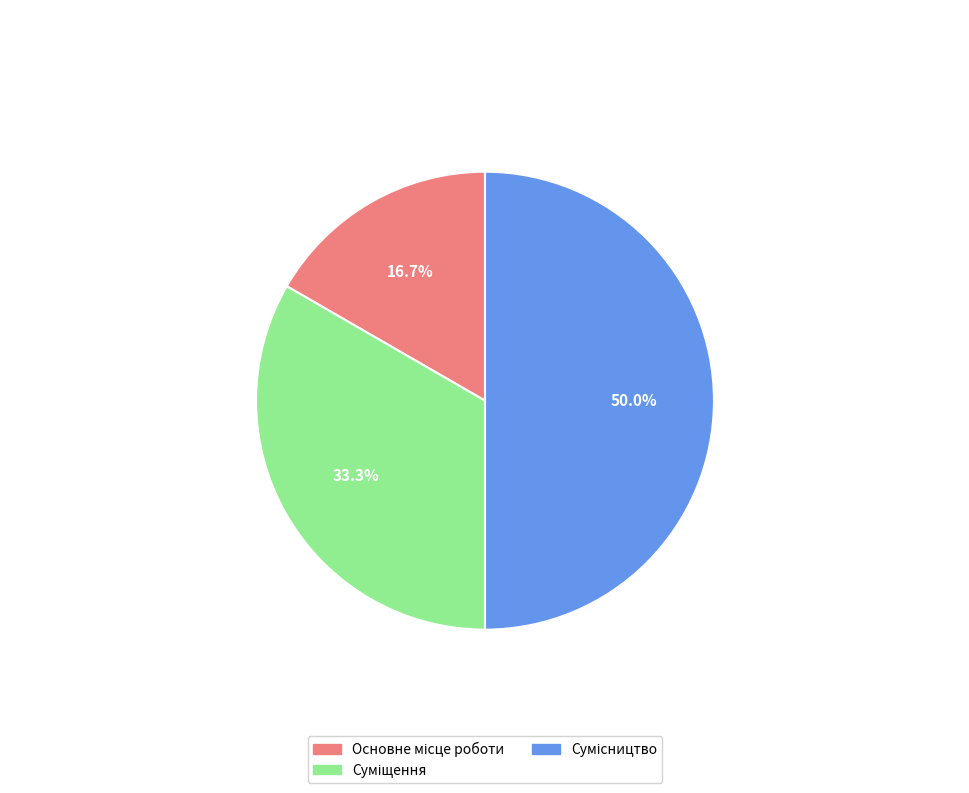

Does Суміщення account for over 50% of the chart?

No